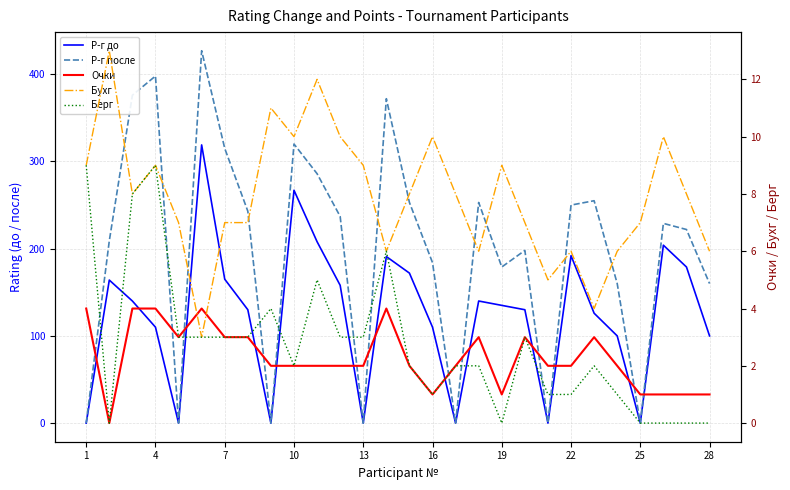

Does the chart have visible grid lines?

Yes